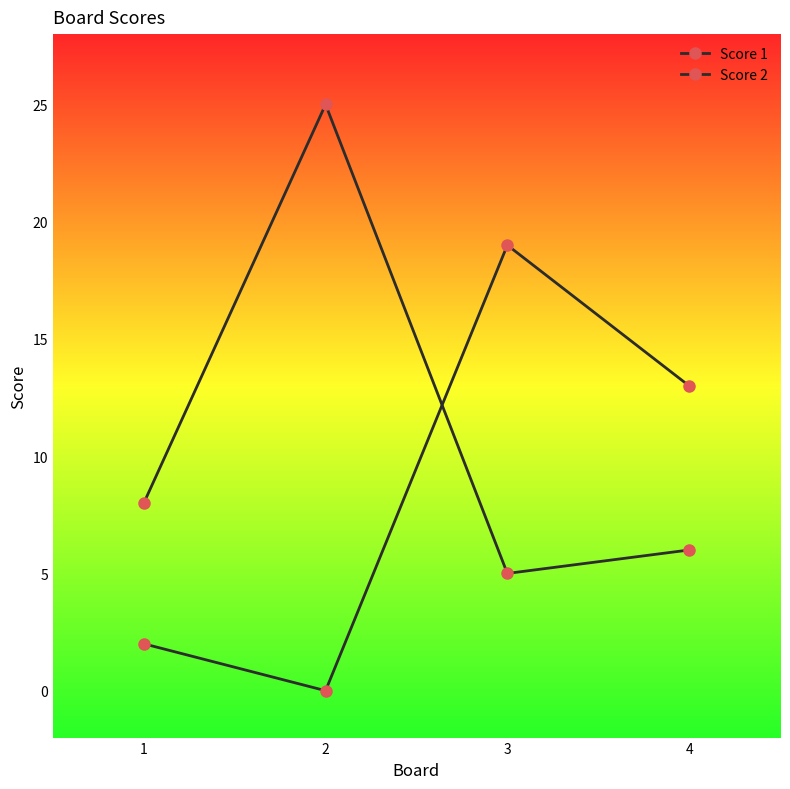

Reading left to right, what are all the values shown in this chart?

Score 1: 1=8	2=25	3=5	4=6
Score 2: 1=2	2=0	3=19	4=13